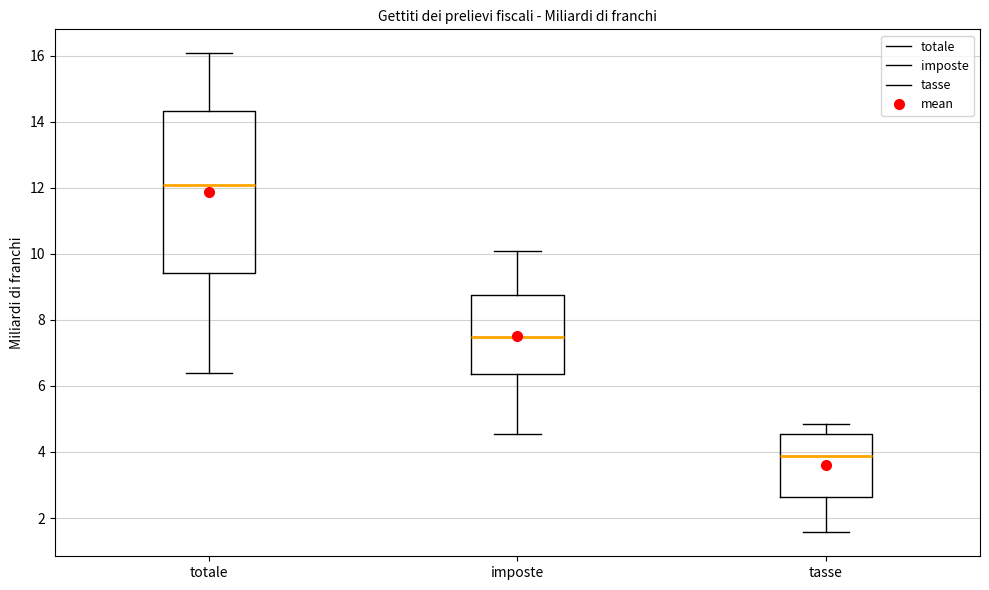

Where does the upper whisker of the box for imposte end on the y-axis? The values are not printed on the chart, so give them approximately, as read against the axis.

10.0